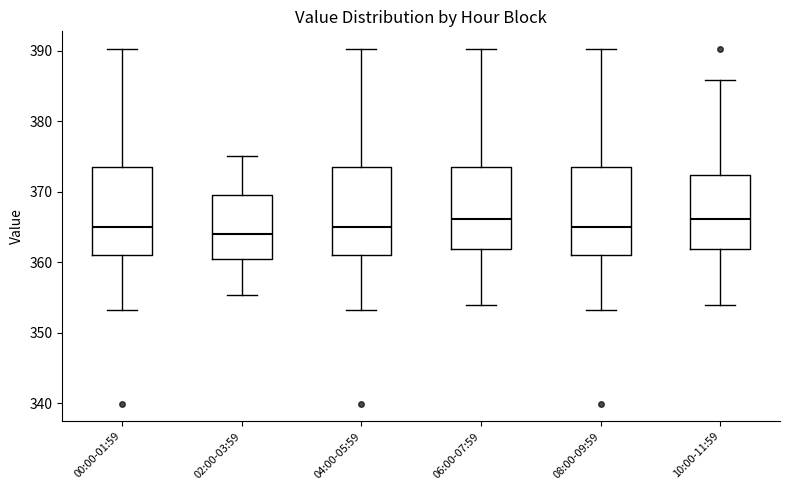

Where is the upper edge of the box for 10:00-11:59 on the y-axis? The values are not printed on the chart, so give them approximately, as read against the axis.

372